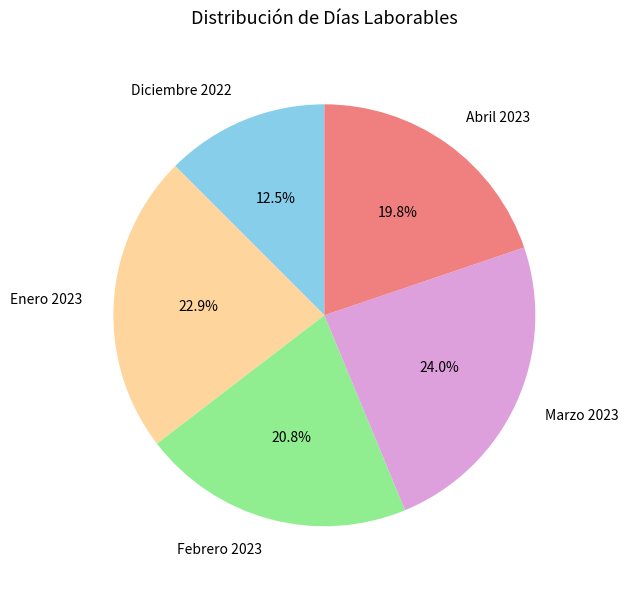

Which category has the smallest portion of the pie?

Diciembre 2022